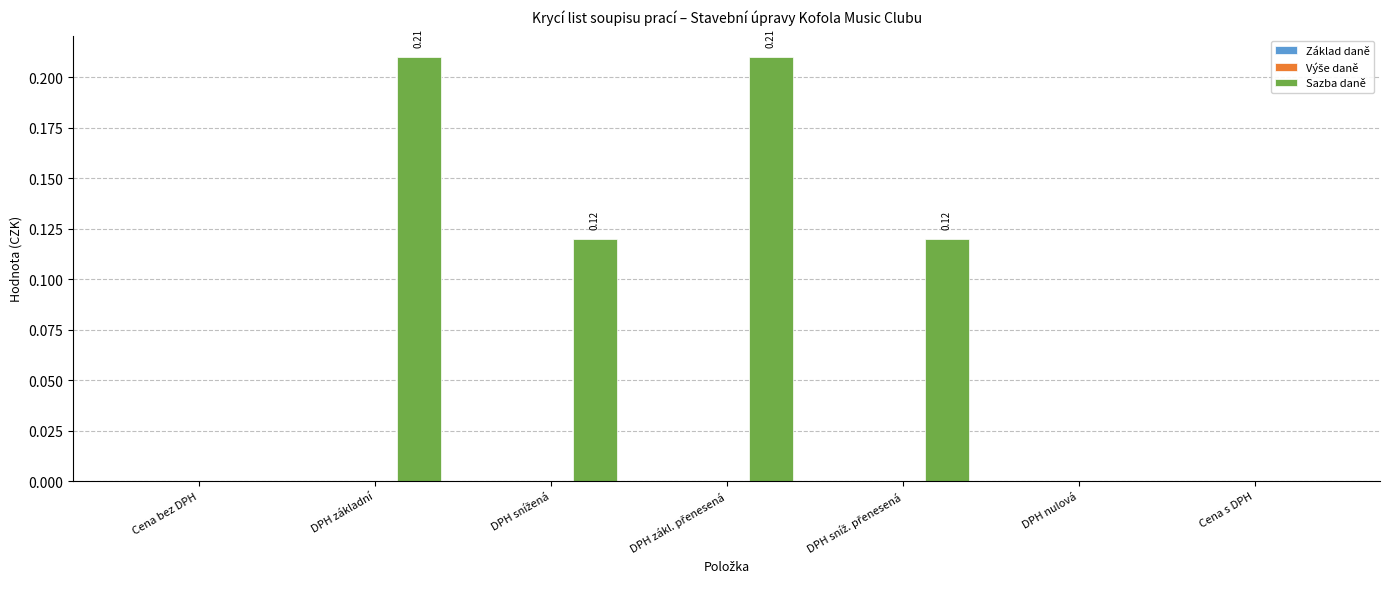

What is the sum of all values?

0.7